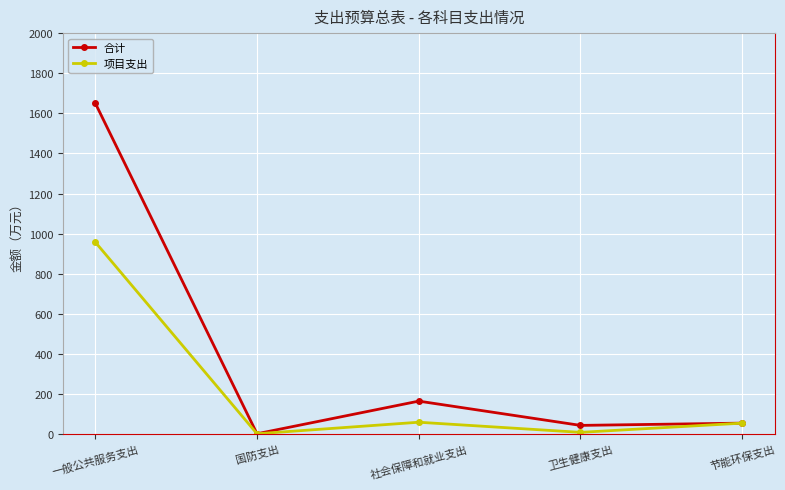

What position from the left is 节能环保支出?

5